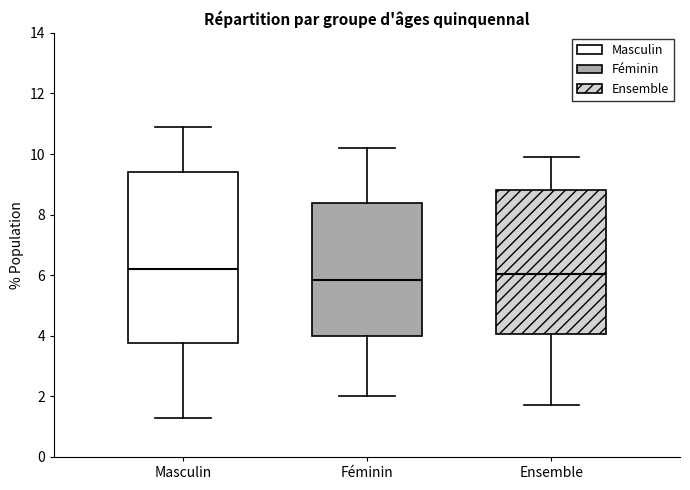

Comparing the boxes themselves (not the whiskers), which one is the tallest?

Masculin